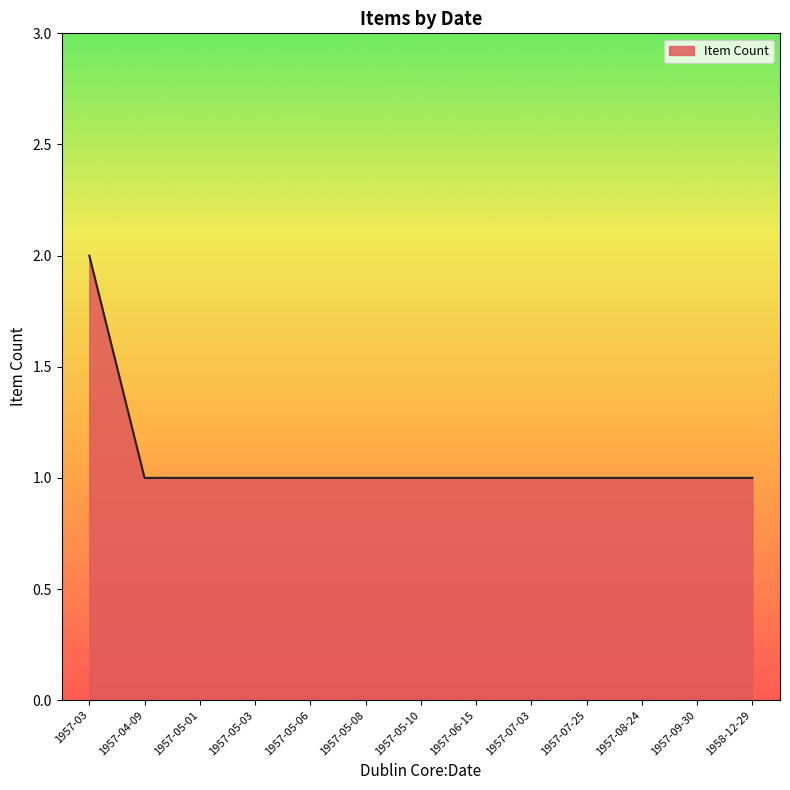

How many lines are shown in the chart?

1